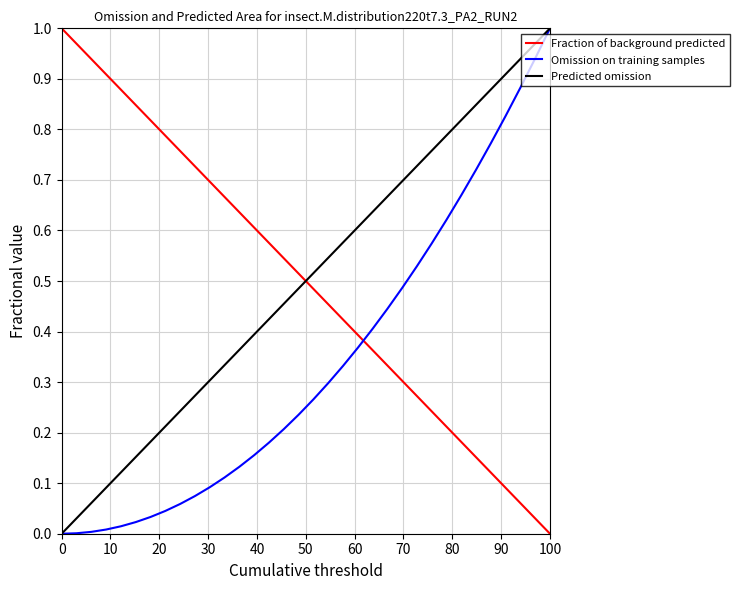

Which series ends up on top after the final intersection of Predicted omission and Fraction of background predicted?

Predicted omission